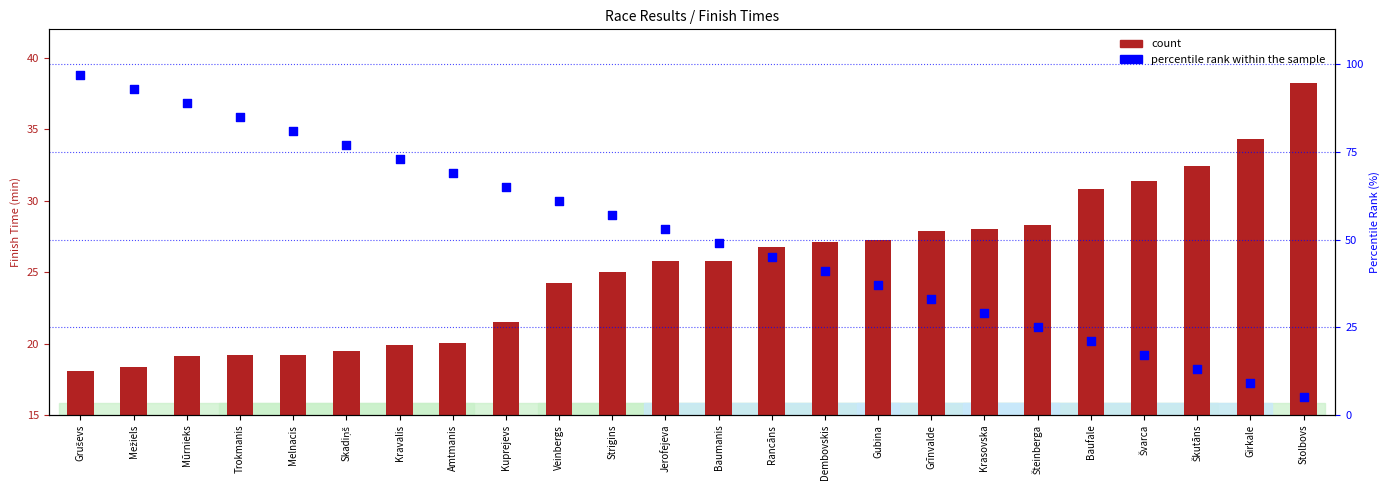

Is the value of percentile rank within the sample at Girkale greater than the value of count at Baufale?

No